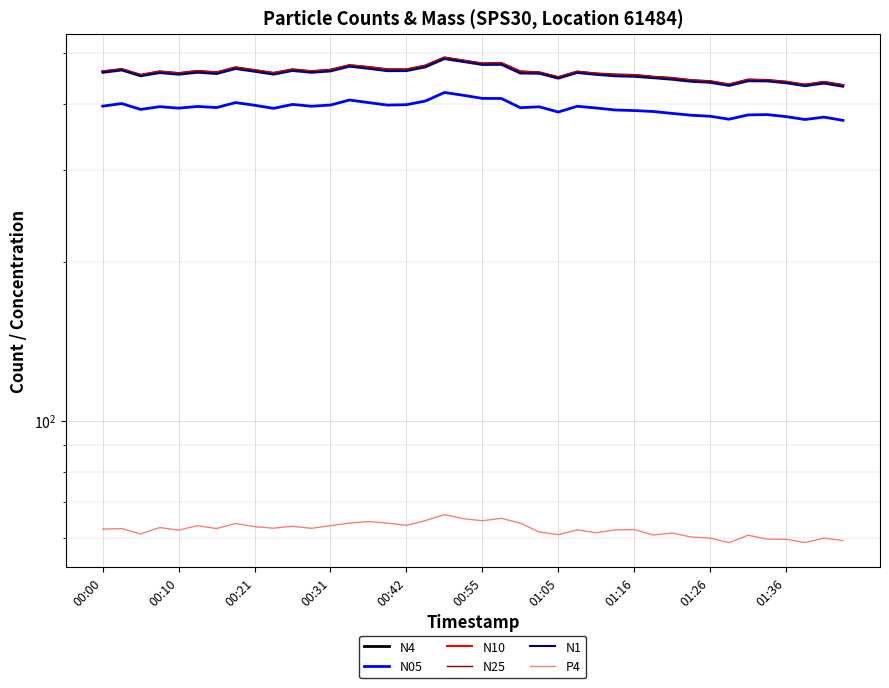

Reading left to right, what are all the values shown in this chart?

N4: 460.4	464.9	453.2	460.1	456.8	461.2	458.3	468.4	462.8	457.2	464.3	460.5	463.5	472.9	469.1	464.4	464.1	472.1	489.0	482.6	476.5	477.3	460.1	458.2	448.8	459.9	456.0	453.9	453.0	449.6	447.2	442.9	440.9	434.7	444.0	443.1	439.9	434.2	439.5	433.6
N05: 395.9	400.4	390.2	395.0	392.4	395.3	393.4	402.1	397.4	392.1	398.9	395.7	397.8	406.6	402.1	397.7	398.4	404.8	420.2	415.1	409.5	409.4	393.2	394.7	385.8	395.7	392.7	389.3	388.3	386.7	383.5	380.5	378.8	373.9	381.0	381.5	378.2	373.4	377.3	372.0
N10: 460.5	465.0	453.4	460.3	456.9	461.3	458.4	468.6	462.9	457.3	464.4	460.7	463.7	473.0	469.3	464.6	464.3	472.2	489.2	482.8	476.6	477.5	460.3	458.4	448.9	460.0	456.1	454.0	453.2	449.7	447.3	443.0	441.0	434.8	444.1	443.3	440.0	434.4	439.6	433.7
N25: 460.1	464.6	453.0	459.8	456.4	460.8	457.9	468.1	462.4	456.8	464.0	460.2	463.2	472.6	468.8	464.0	463.8	471.7	488.7	482.4	476.2	476.9	459.7	458.0	448.5	459.6	455.8	453.5	452.7	449.3	446.8	442.6	440.6	434.4	443.7	442.9	439.6	434.0	439.2	433.2
N1: 458.2	462.9	451.3	457.6	454.4	458.4	455.8	465.8	460.3	454.5	461.9	458.2	460.9	470.6	466.3	461.4	461.6	469.3	486.5	480.4	474.1	474.5	456.8	456.4	446.6	457.8	454.1	451.2	450.3	447.5	444.5	440.6	438.6	432.6	441.5	441.2	437.8	432.2	437.1	431.1
P4: 62.3	62.4	61.0	62.7	62.0	63.2	62.4	63.8	62.9	62.5	63.0	62.5	63.2	63.9	64.3	63.9	63.3	64.6	66.3	65.2	64.6	65.3	63.9	61.5	60.8	62.0	61.3	62.1	62.1	60.7	61.2	60.1	59.9	58.7	60.6	59.6	59.5	58.7	59.9	59.2